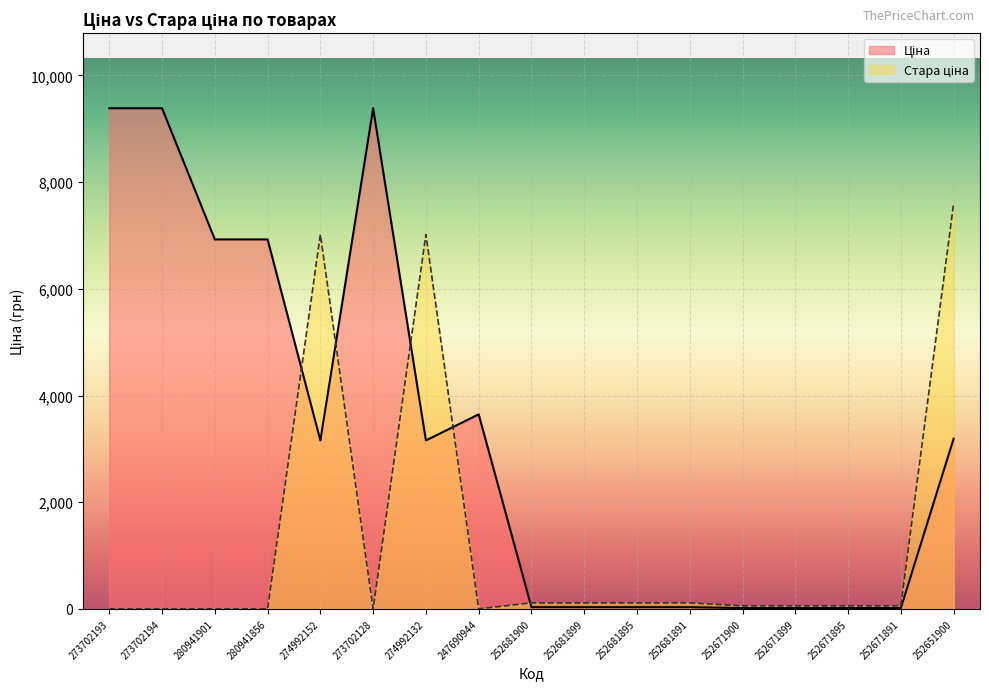

Rank the series at 252671895 from lowest to highest value.

Ціна, Стара ціна